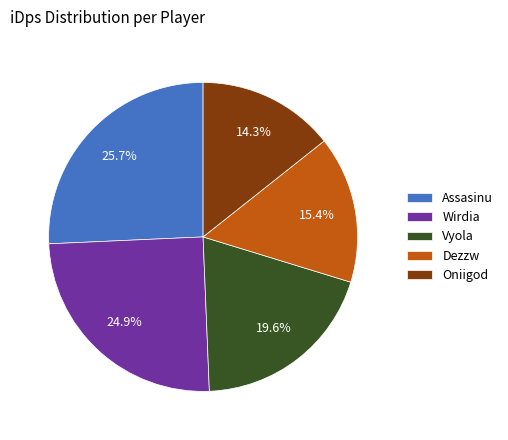

How many slices are in this pie chart?

5